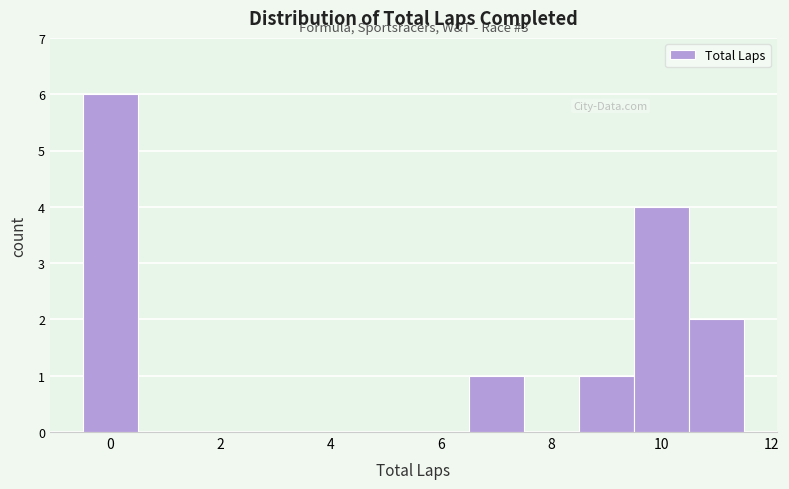

Over which range of the x-axis is the bar tallest?

-0.5 to 0.5